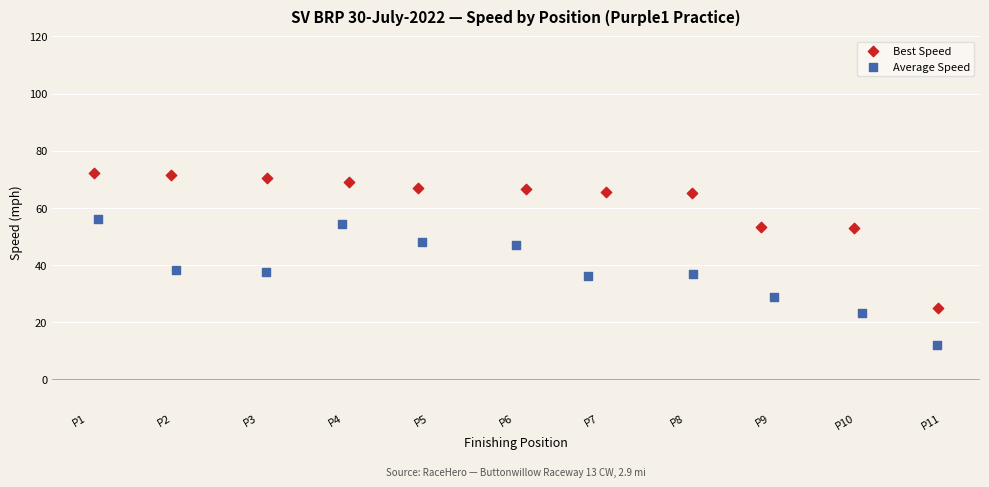

Which series contains the lowest Y value?

Average Speed